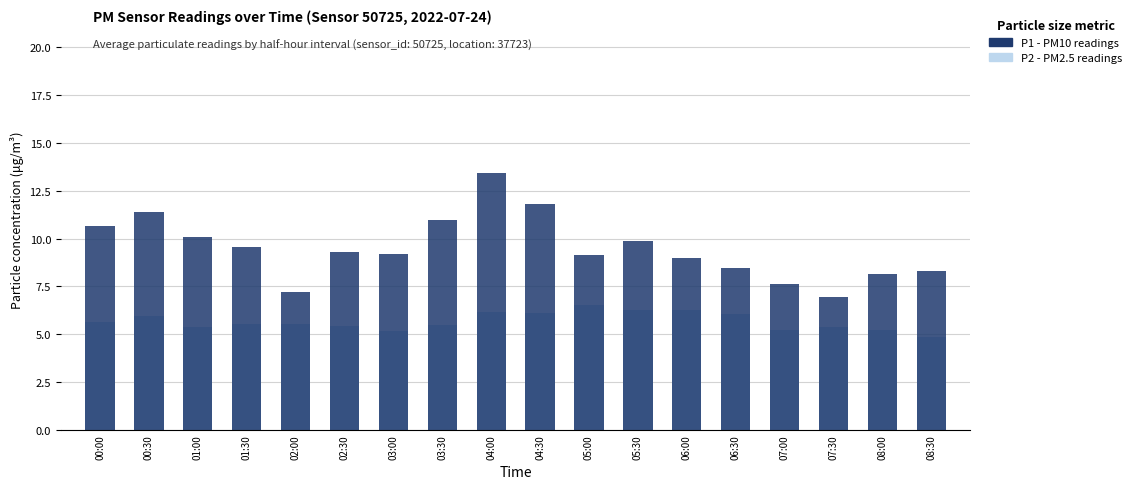

Which category has the highest value in the P2 (PM2.5) series?

05:00